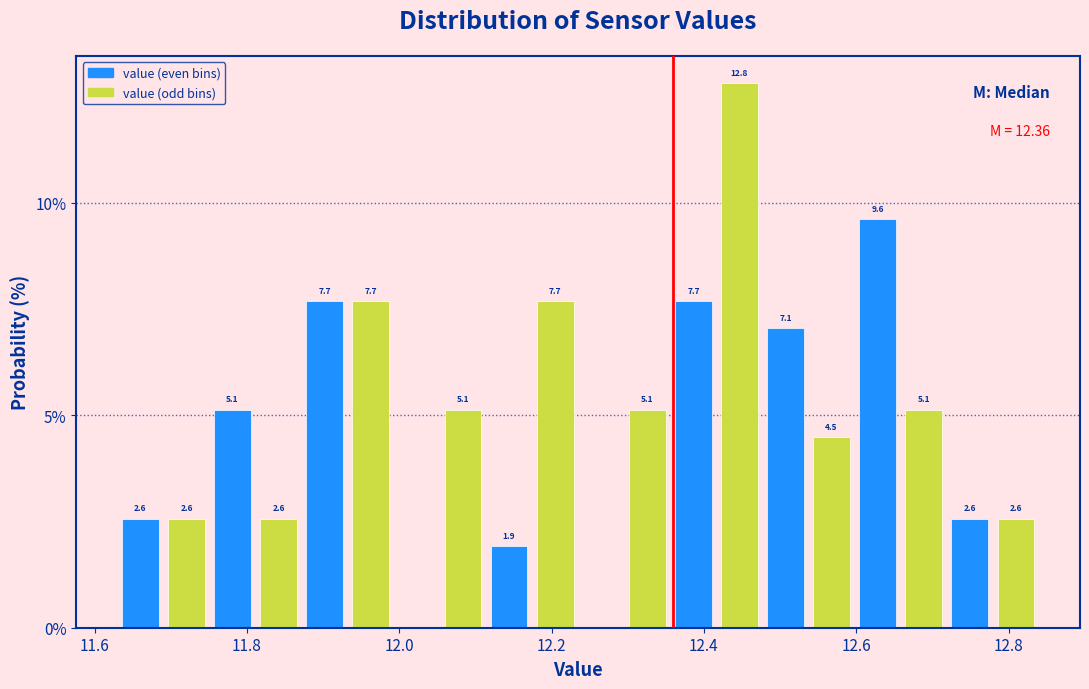

Around what value on the x-axis is the tallest bar? Give the approximate position of its centre, as read against the axis.

12.44